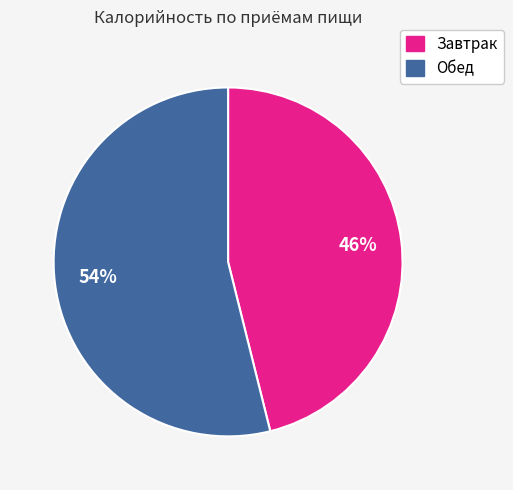

Is Завтрак the majority of the pie?

No